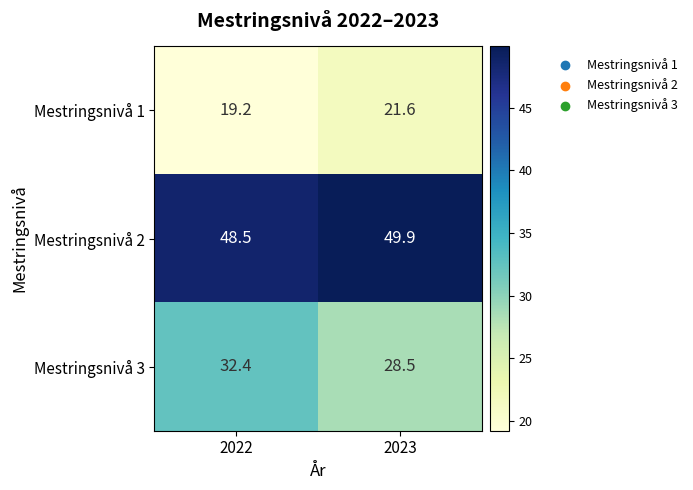

True or false: Mestringsnivå 2 has a value of 15.1 at 2022.

False